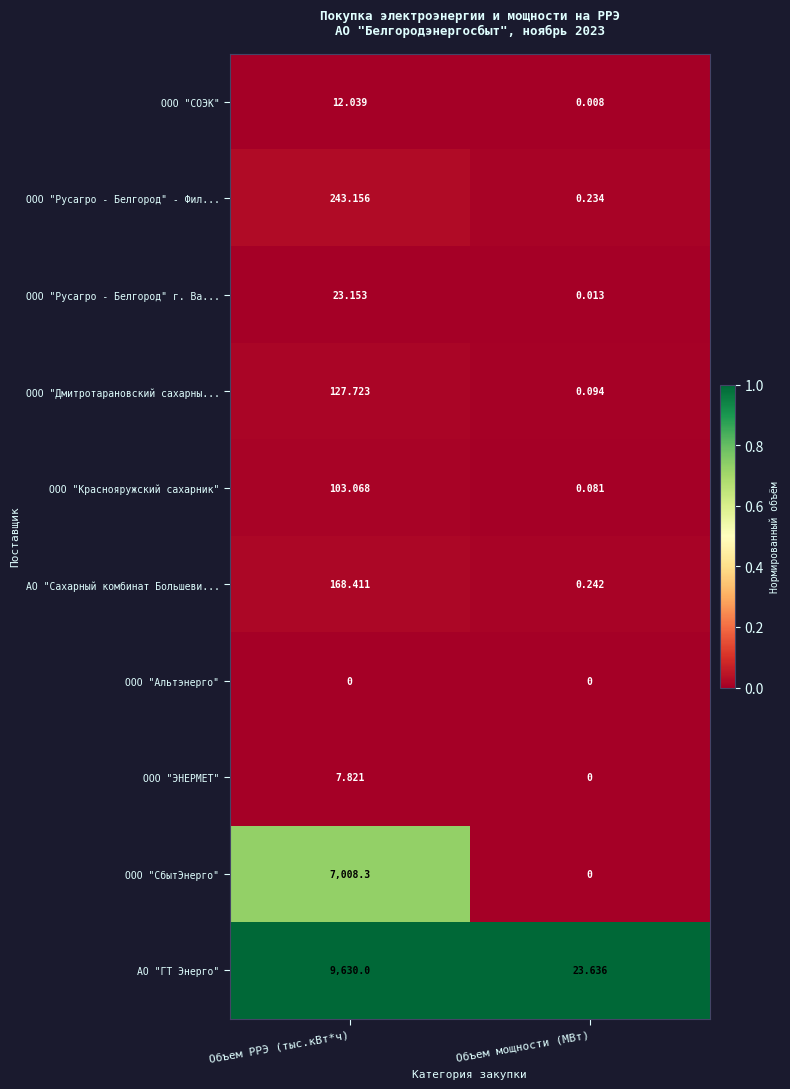

At which label is АО "Сахарный комбинат Большеви... closest to 84?

Объем мощности (МВт)